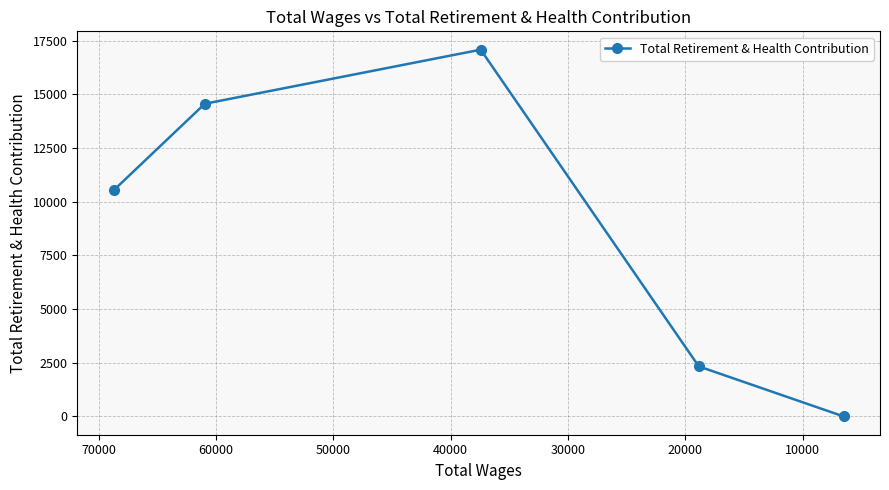

What is the value of the 3rd point from the left?

17083